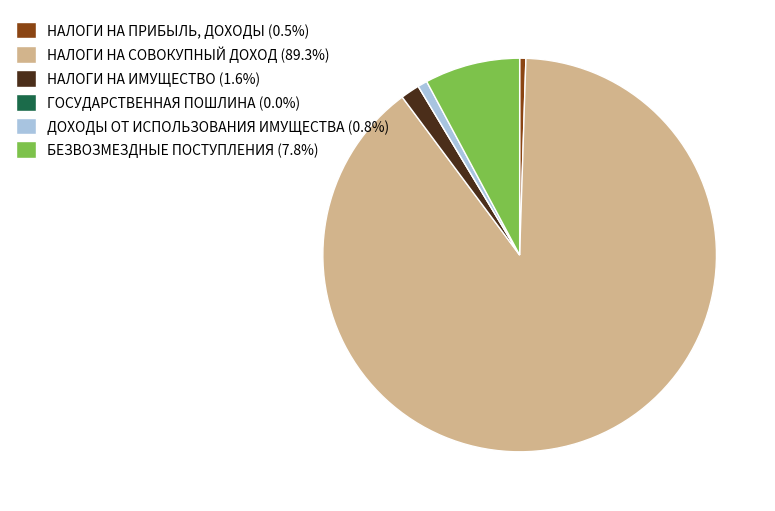

Does НАЛОГИ НА СОВОКУПНЫЙ ДОХОД (89.3%) represent more than half of the total?

Yes